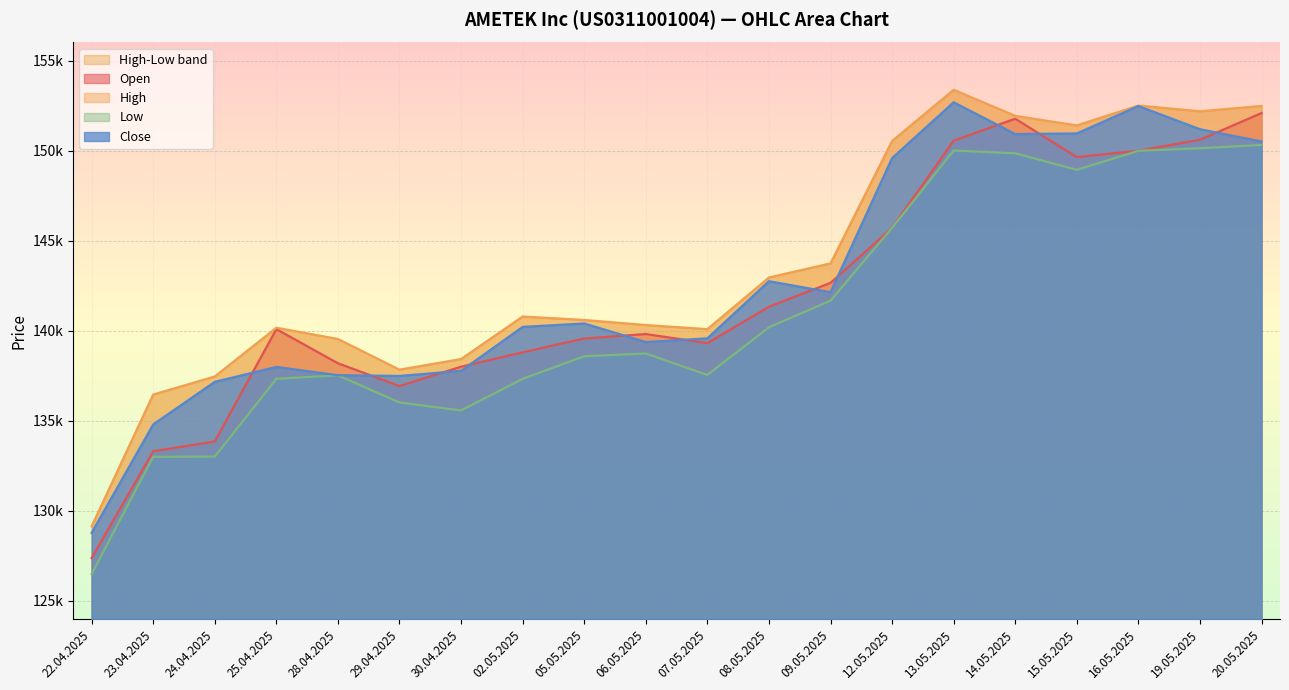

Which series has the largest total across all categories?

High